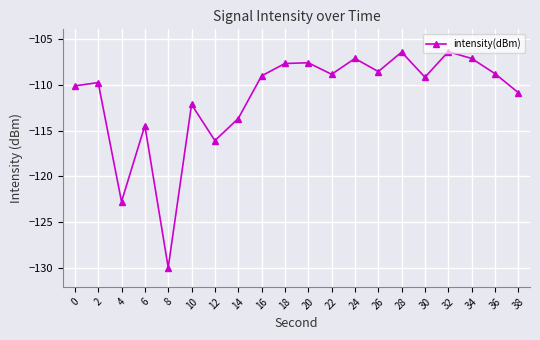

What is the minimum value shown in the chart?

-129.9